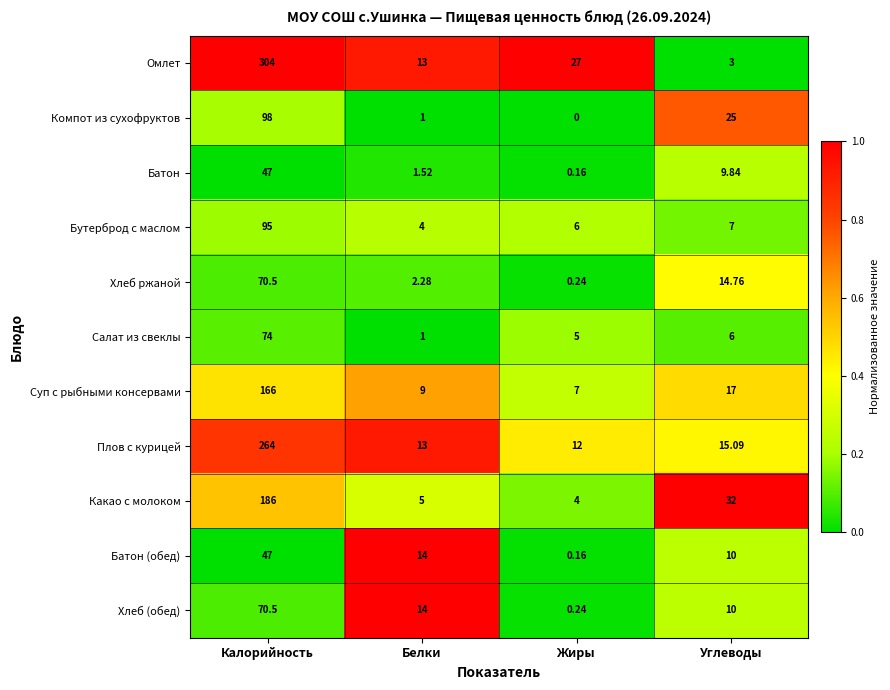

Where is Бутерброд с маслом nearest to the value 49?

Углеводы